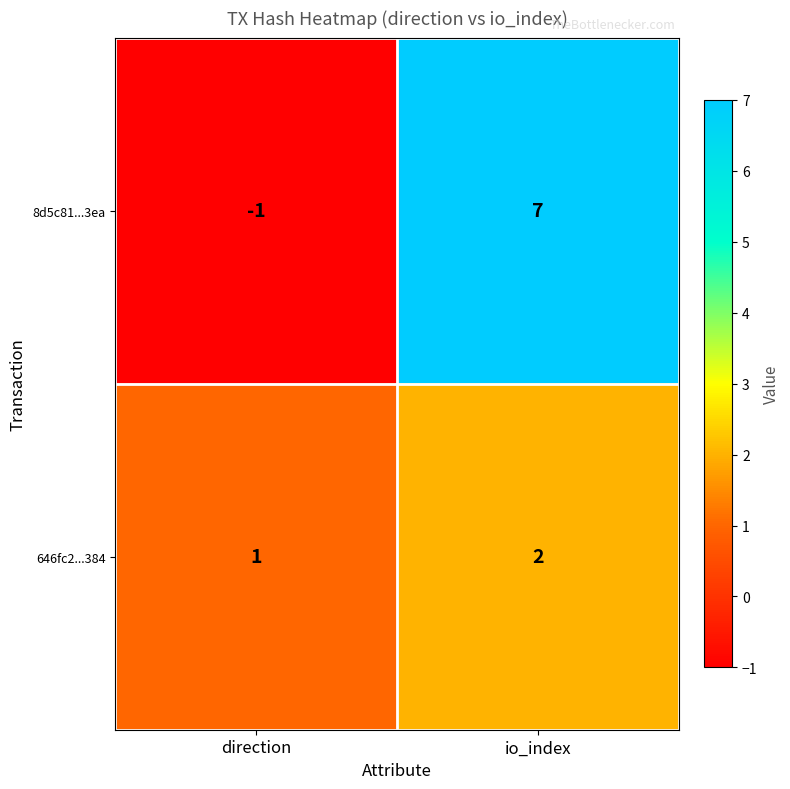

Which label corresponds to the smallest value in the chart?

direction